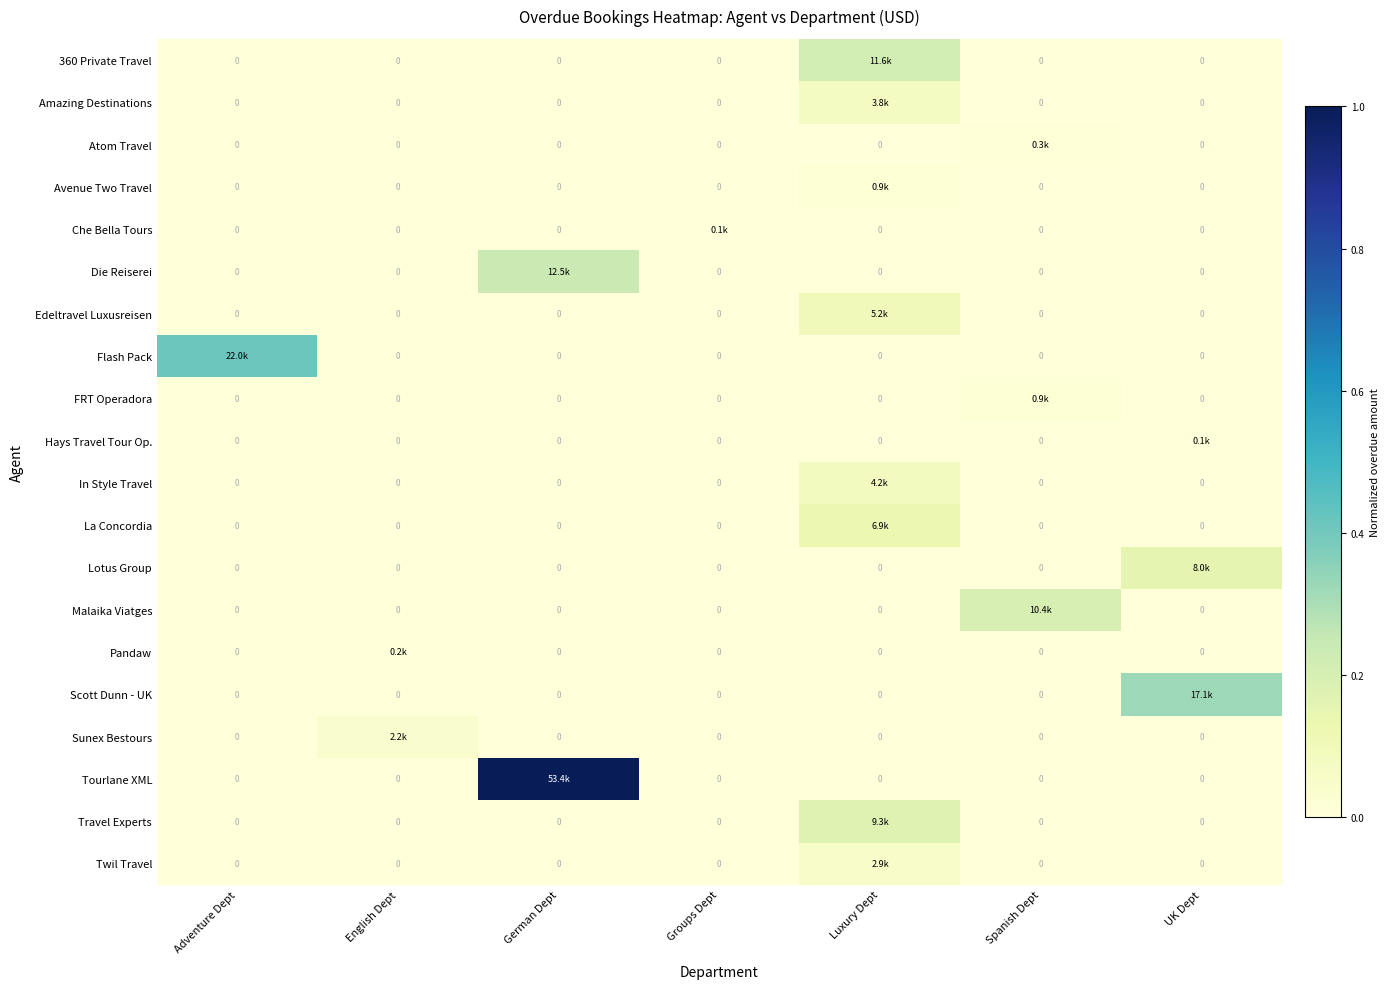

Between UK Dept and English Dept, which is larger?

UK Dept